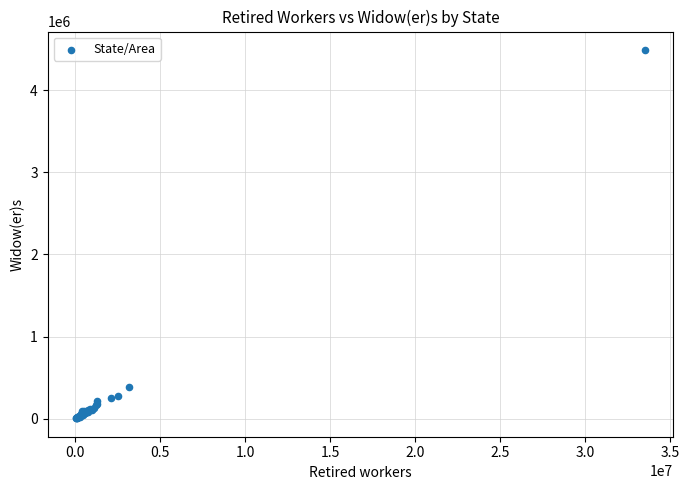

What Y value in the scatter plot is closest to 2246809?

383550